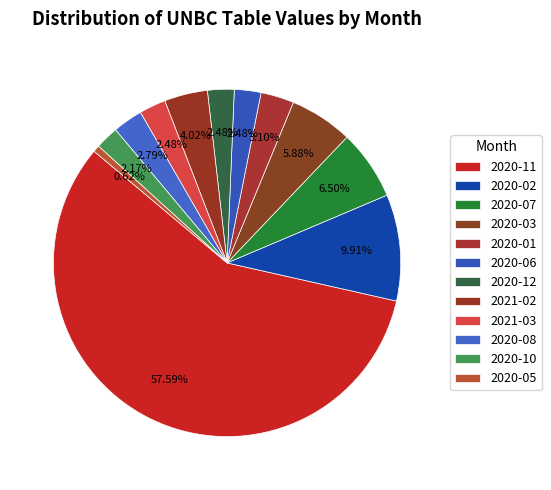

Rank the categories by value from lowest to highest.

2020-05, 2020-10, 2020-06, 2020-12, 2021-03, 2020-08, 2020-01, 2021-02, 2020-03, 2020-07, 2020-02, 2020-11